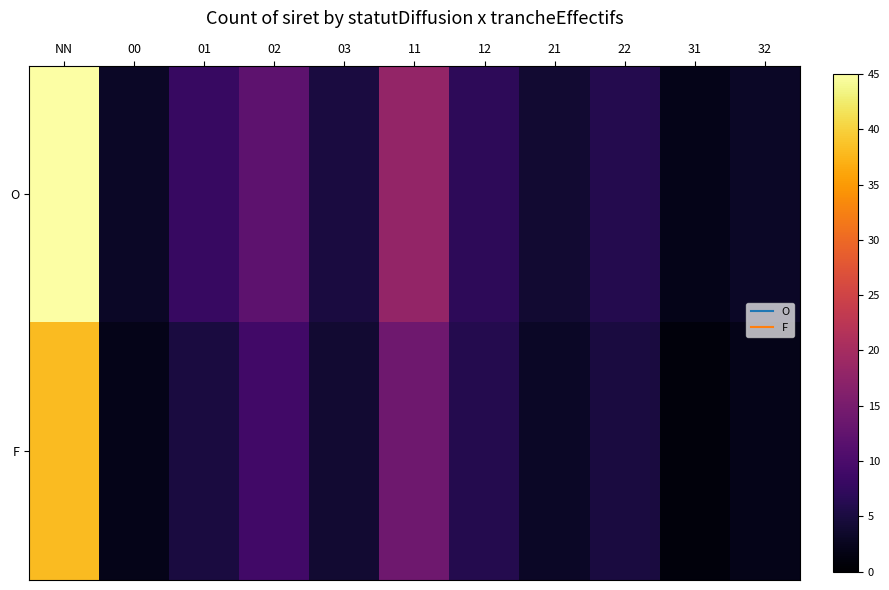

List the series in order of their overall mean, lowest first.

F, O